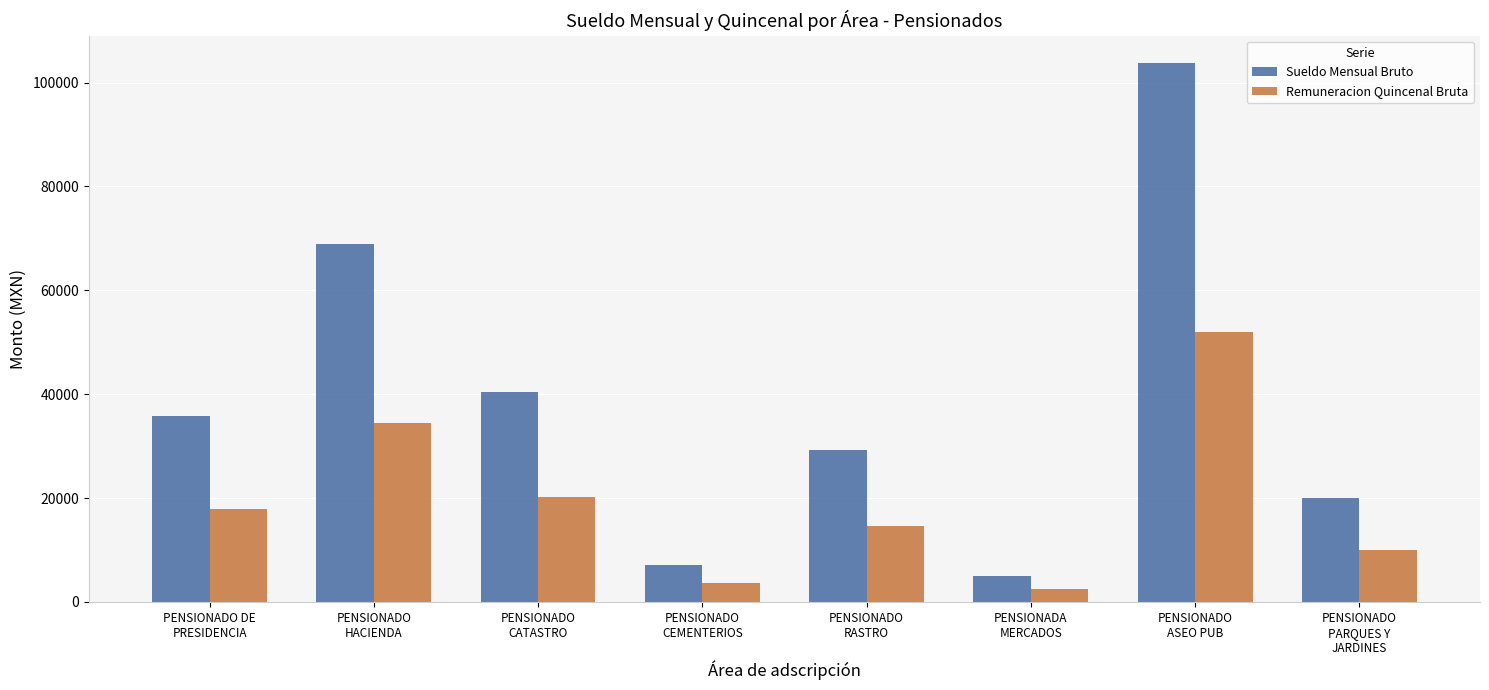

What is the greatest value displayed?

103865.1